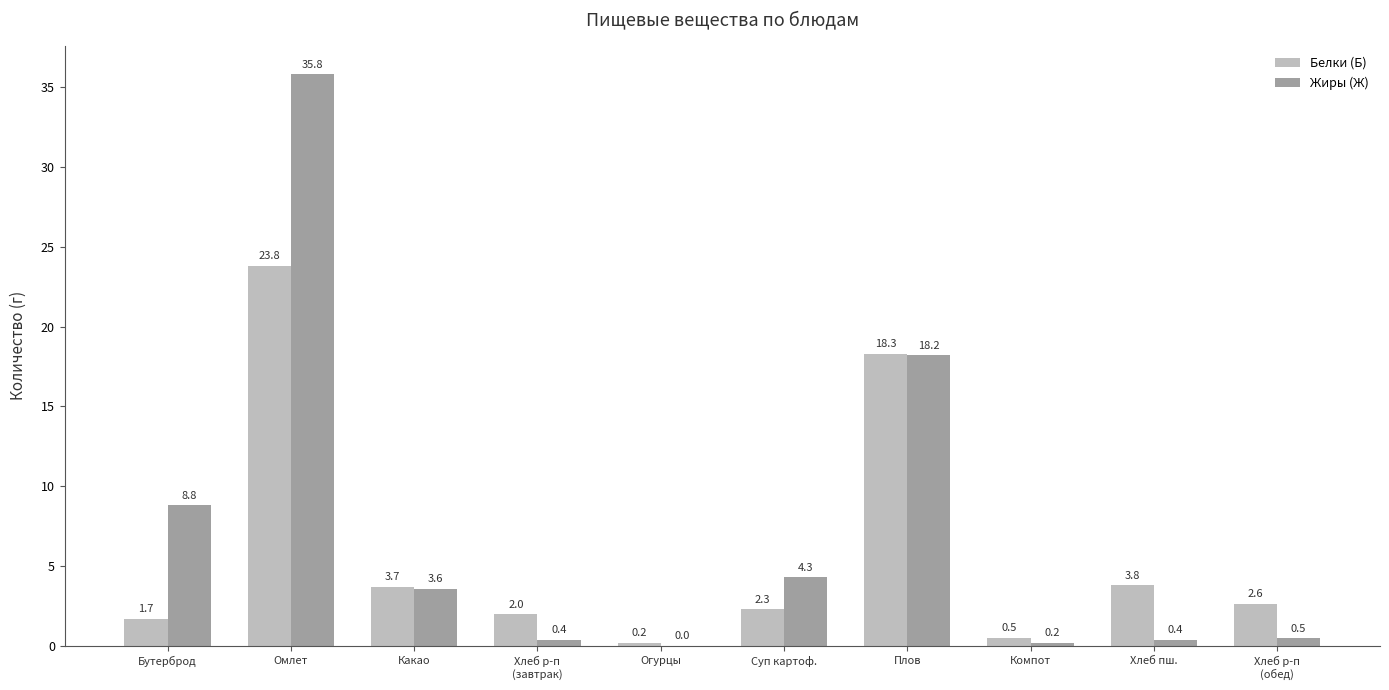

Count the number of data series in this chart.

2